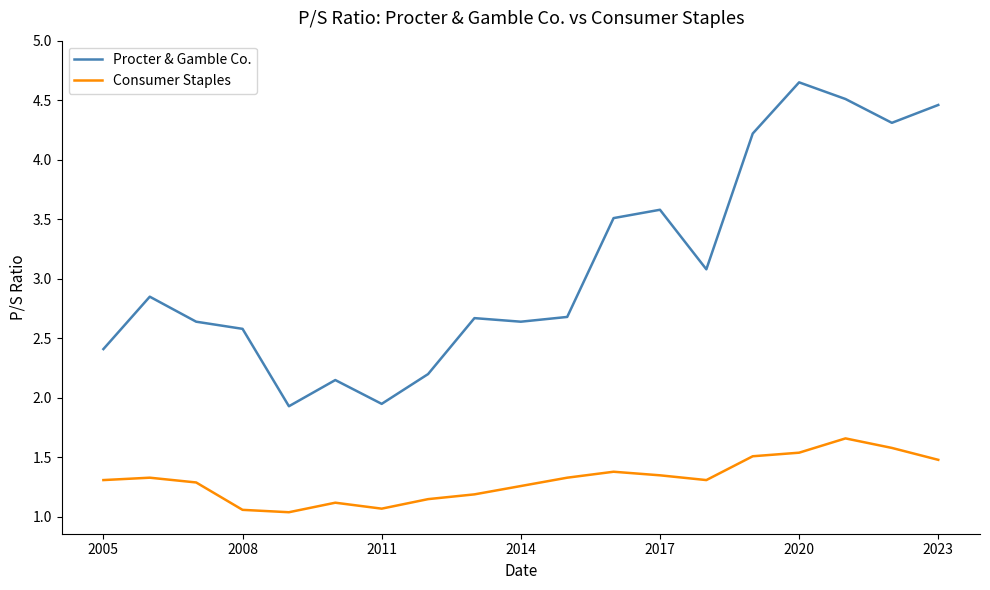

Which series has the largest total across all categories?

Procter & Gamble Co.